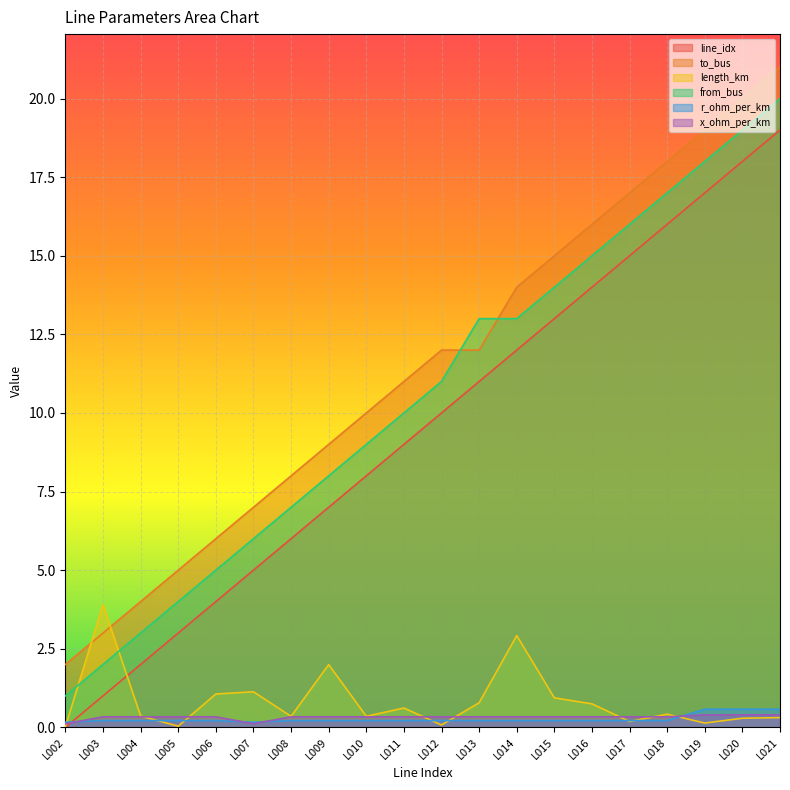

Is it true that to_bus equals 1.3 at L002?

False